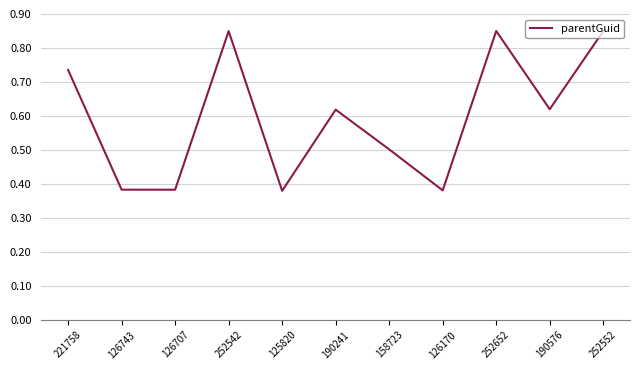

What position from the left is 252652?

9